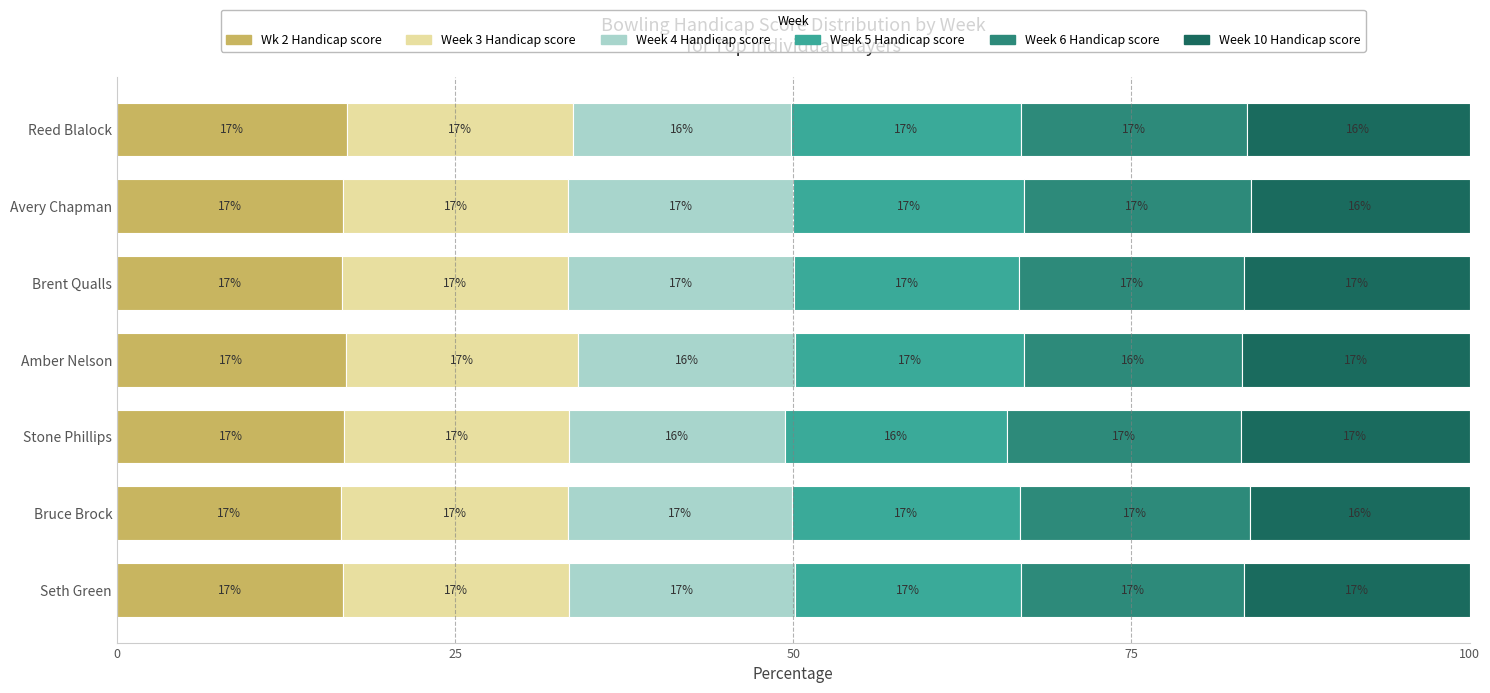

The Wk 2 Handicap score series shows 5.8 at Avery Chapman. True or false?

False